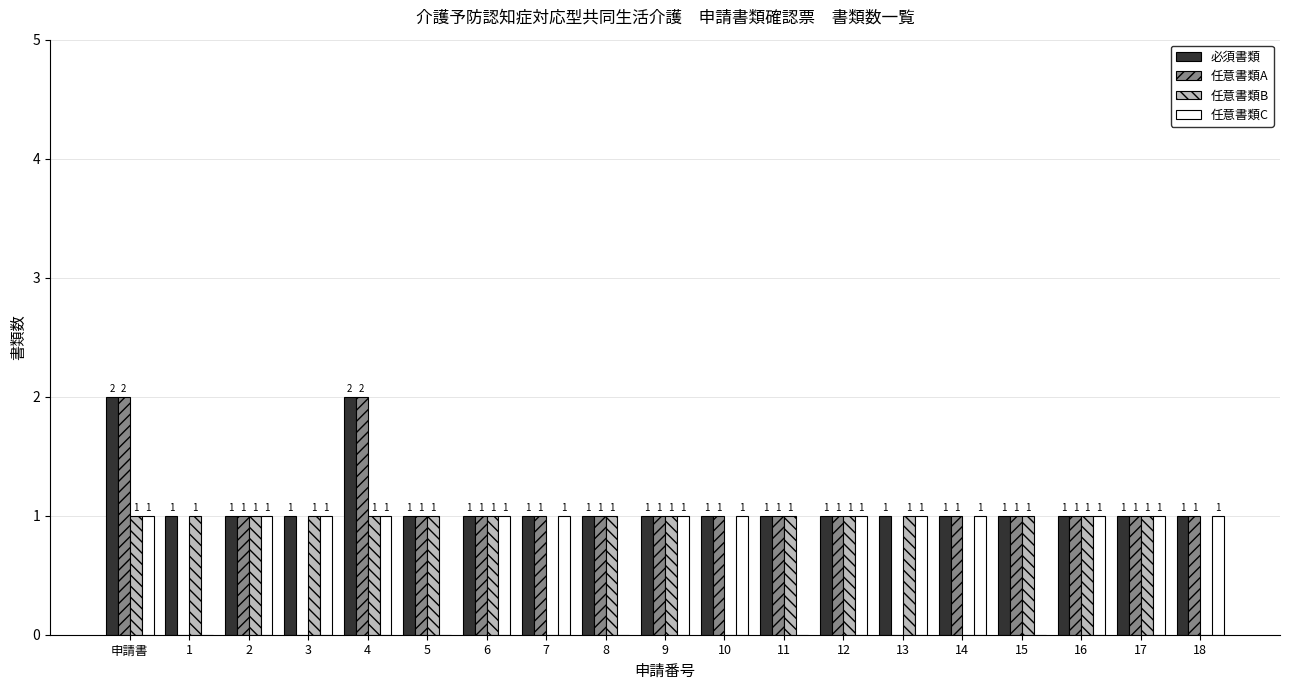

Is it true that 必須書類 equals 0 at 7?

False